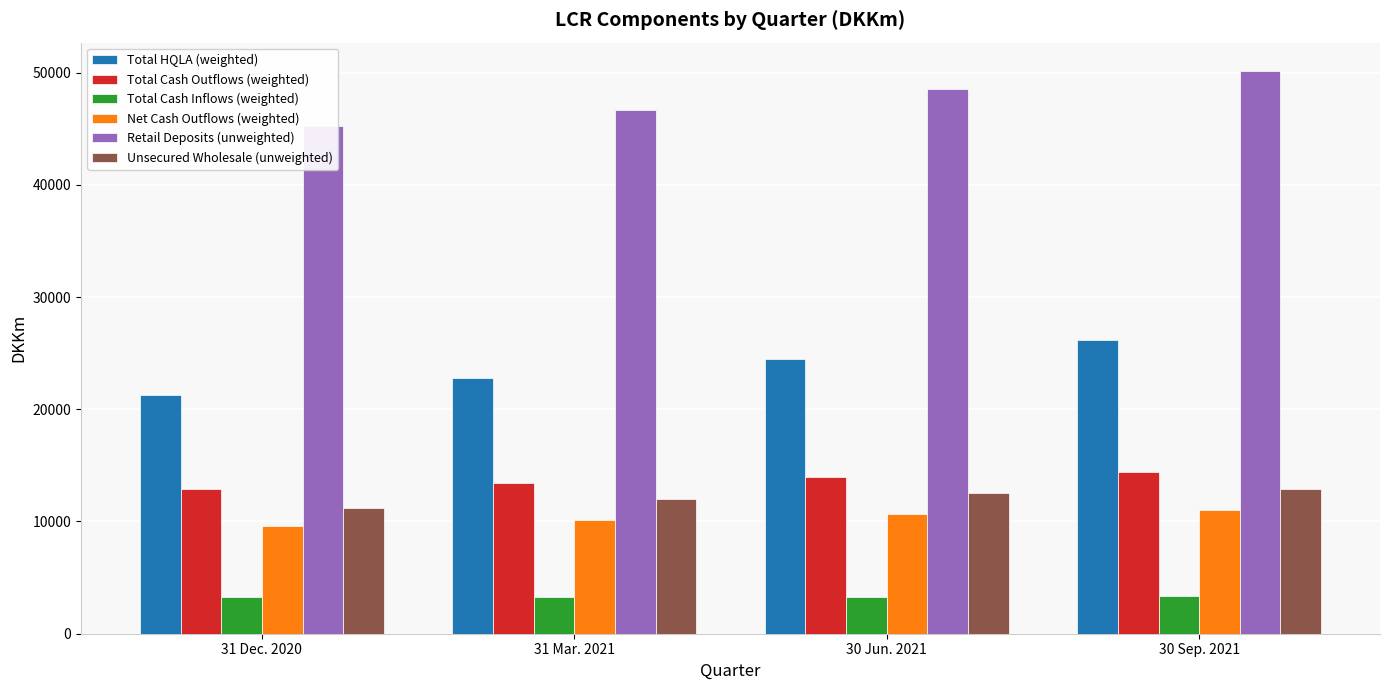

What is the value of the Total Cash Outflows (weighted) bar at the 2nd from the left?

13406.8